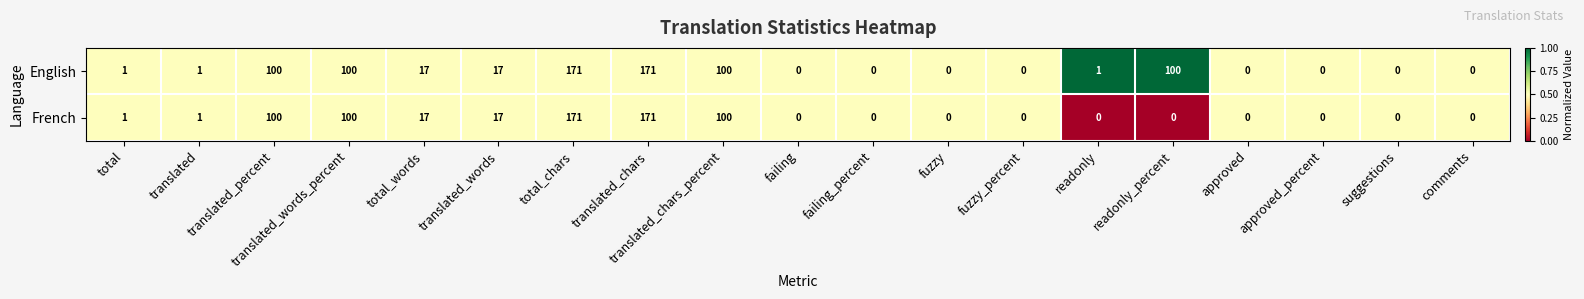

What is the maximum value shown in the chart?

171